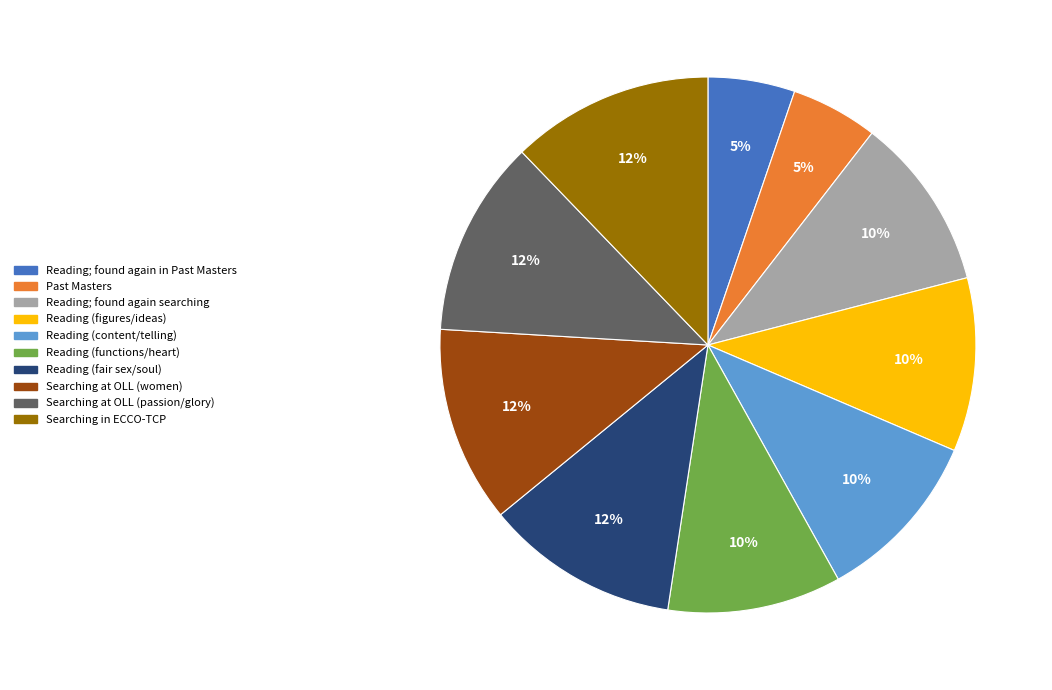

Count the number of slices in the pie.

10